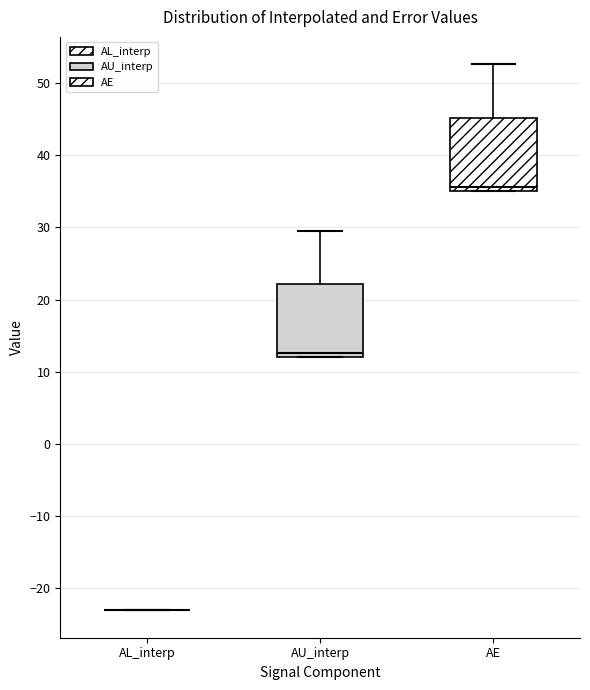

Where is the upper edge of the box for AU_interp on the y-axis? The values are not printed on the chart, so give them approximately, as read against the axis.

22